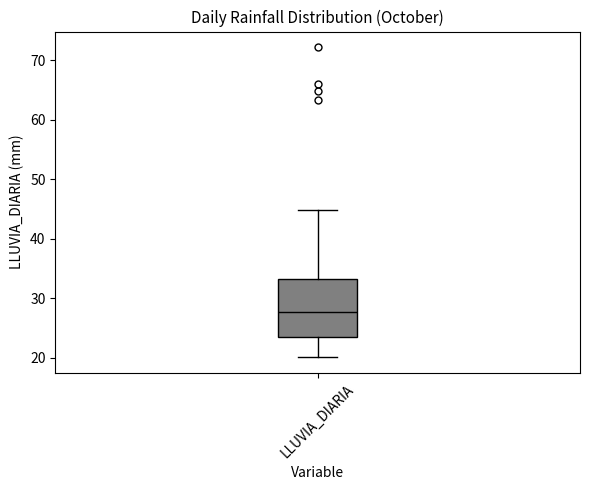

Transcribe this box plot: give where the median line is, the range the box spans, and where the two whiskers end, as read against the y-axis. The values are not printed on the chart, so give them approximately, as read against the axis.

median 28, box 23 to 33, whiskers 20 to 45